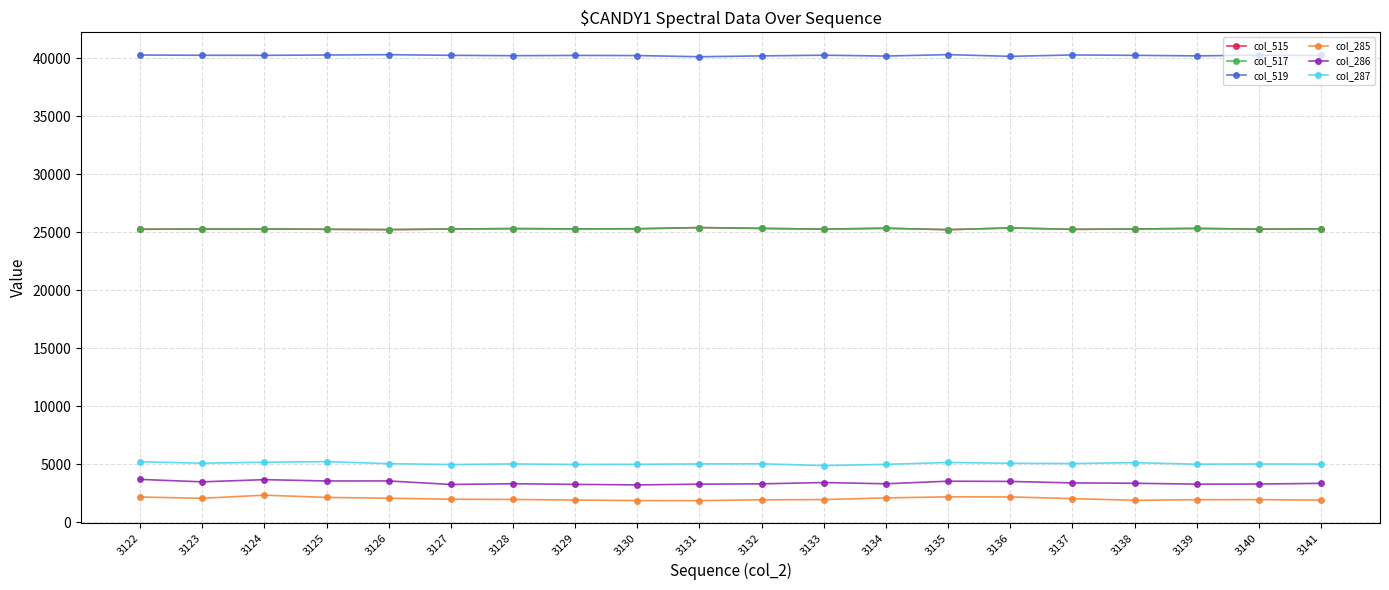

What is the total value across all series at 3134?

101266